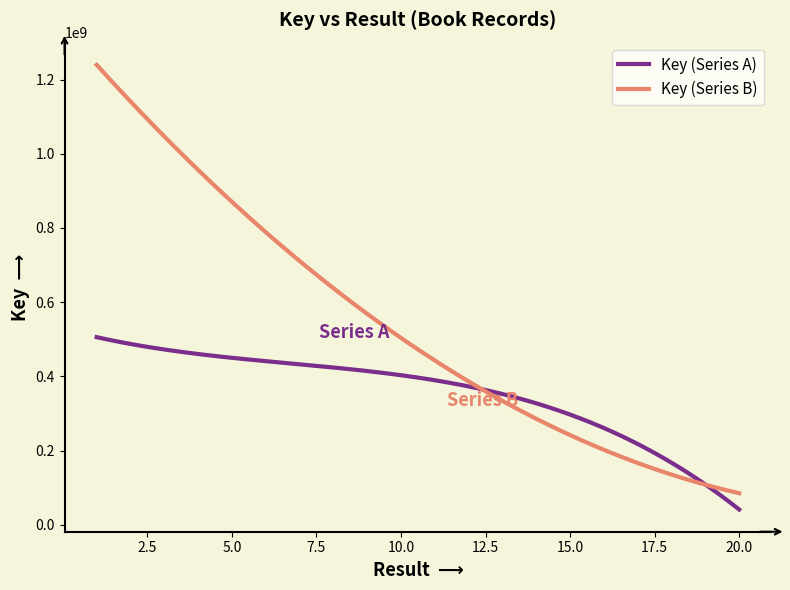

Count the number of categories in the chart.

300